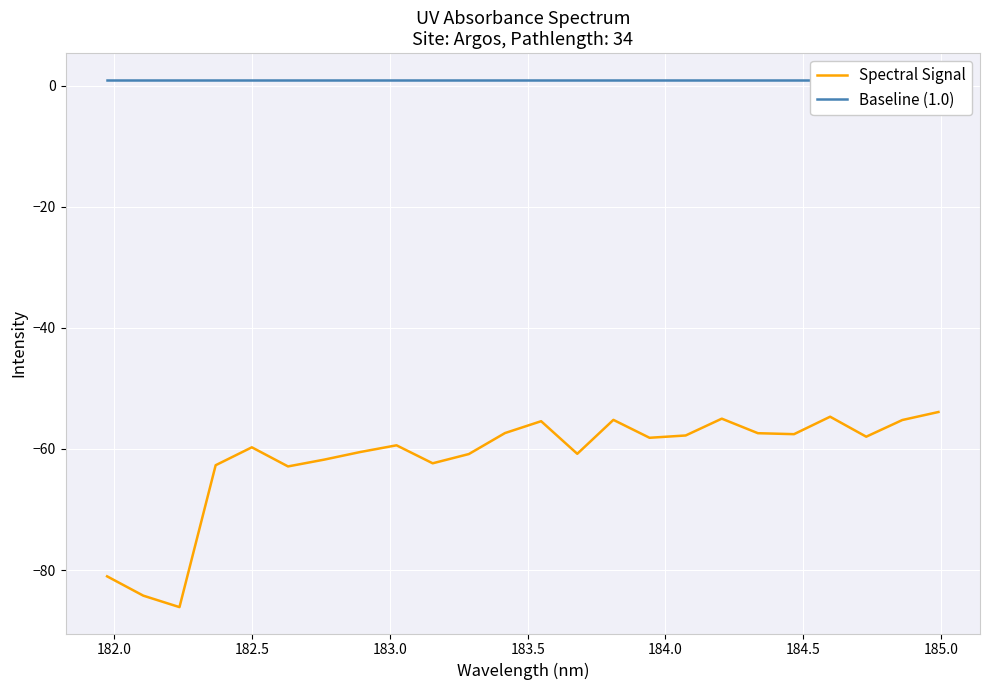

True or false: Baseline (1.0) and Spectral Signal intersect in this chart.

False